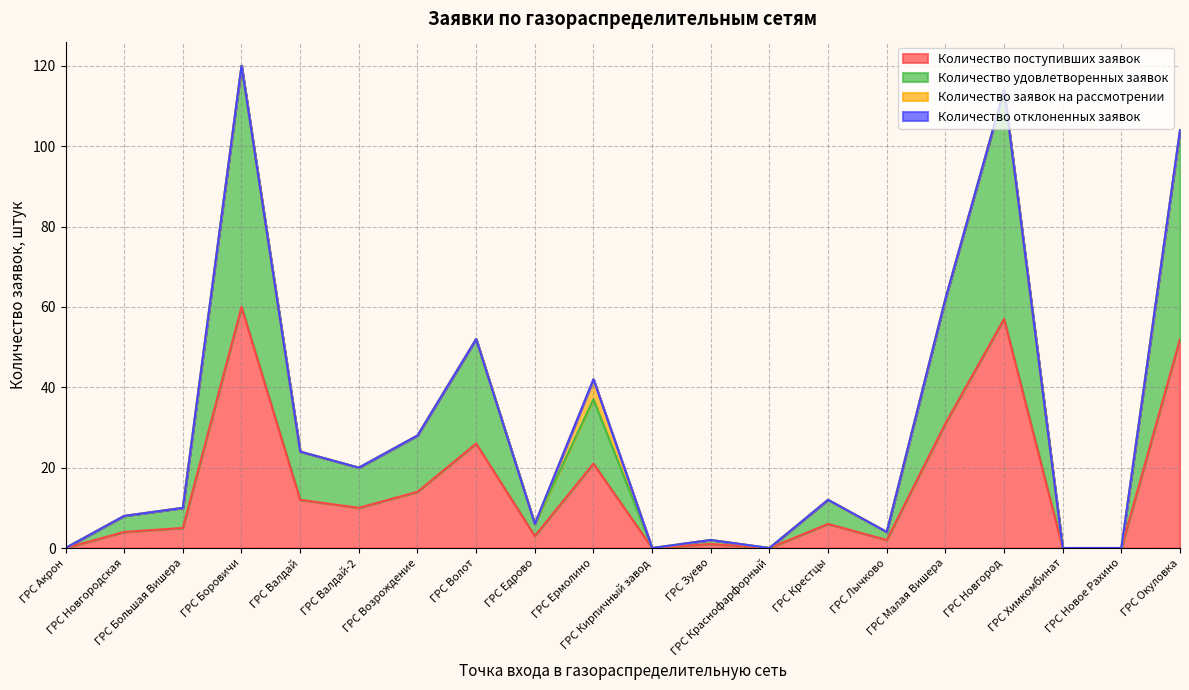

At which label does Количество поступивших заявок first exceed 6?

ГРС Боровичи